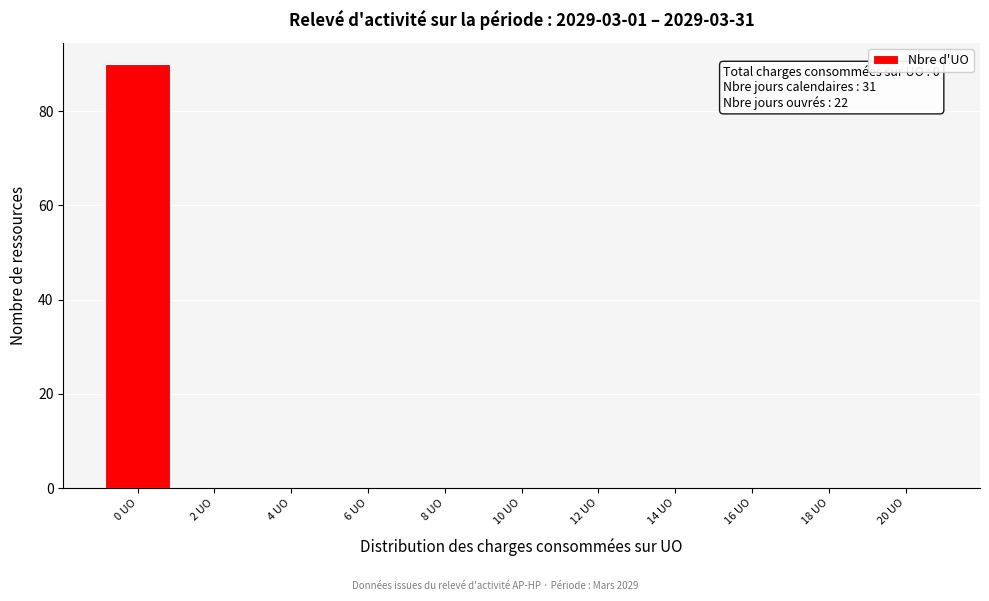

Reading left to right, extract all data points from this chart.

0 UO=90	2 UO=0	4 UO=0	6 UO=0	8 UO=0	10 UO=0	12 UO=0	14 UO=0	16 UO=0	18 UO=0	20 UO=0